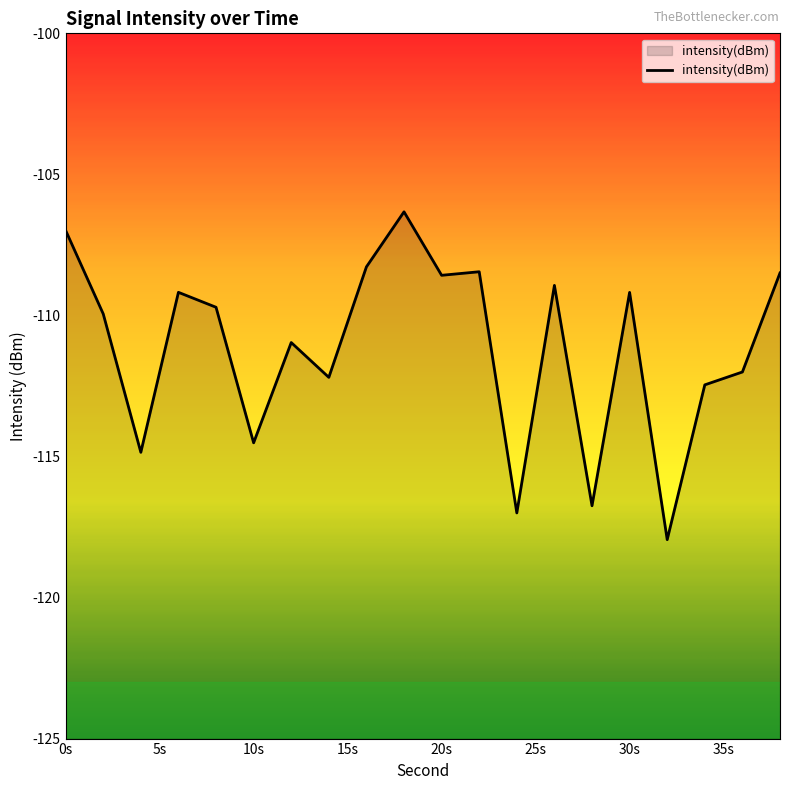

What is the difference between the maximum and second lowest values?

10.7